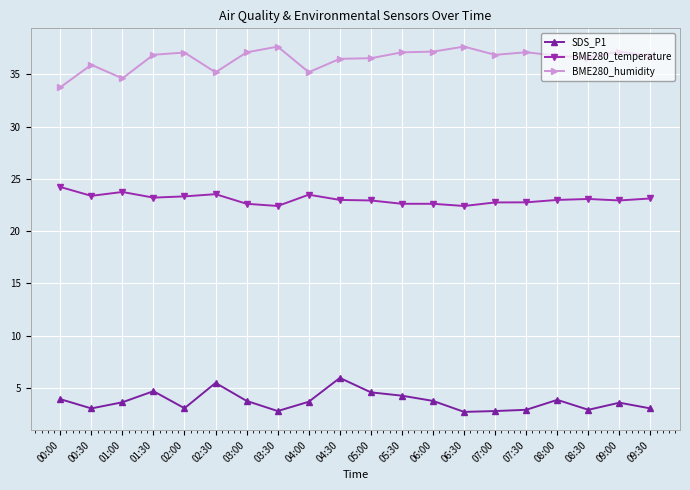

How many distinct data groups are displayed?

3